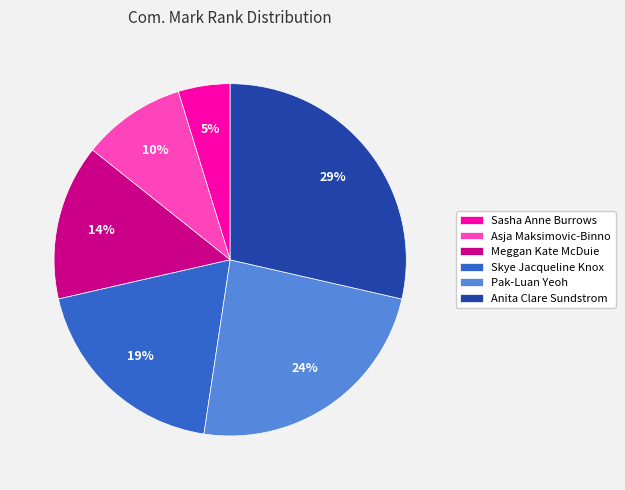

Do Skye Jacqueline Knox and Asja Maksimovic-Binno together represent more than half of the pie?

No